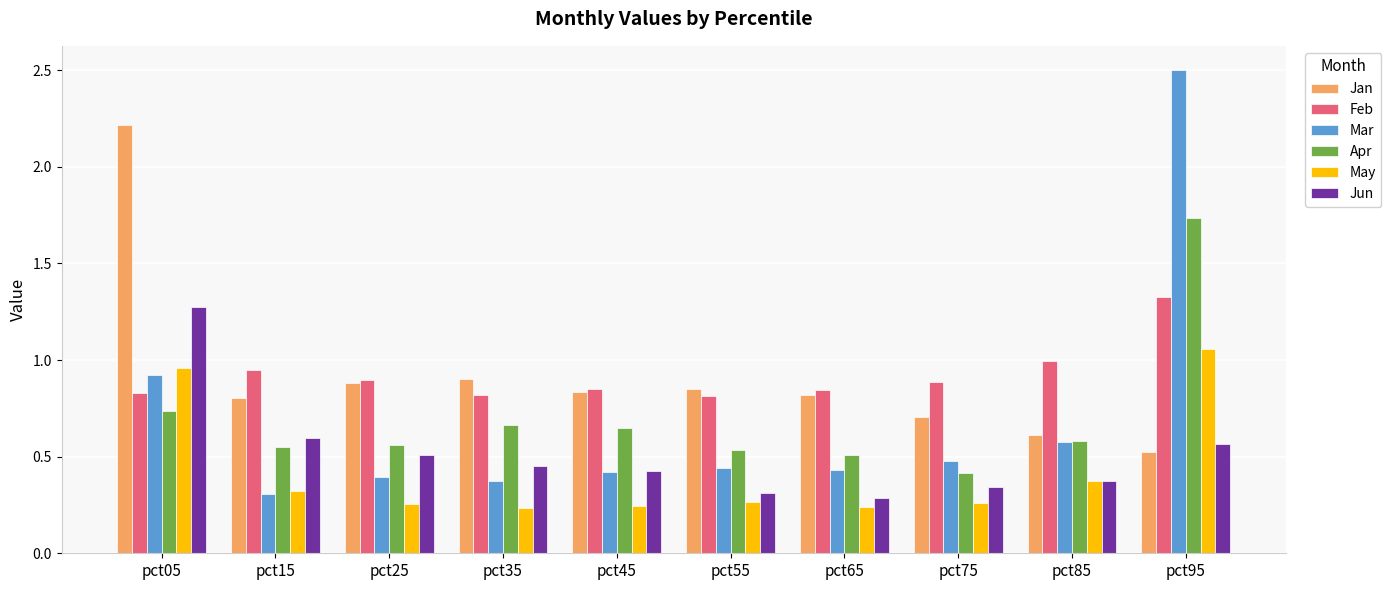

Is it true that May equals 0.3 at pct75?

True